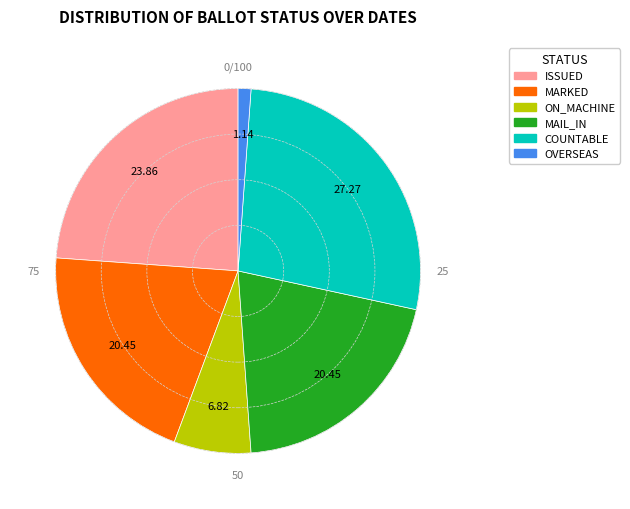

Is there a majority slice in this chart?

No